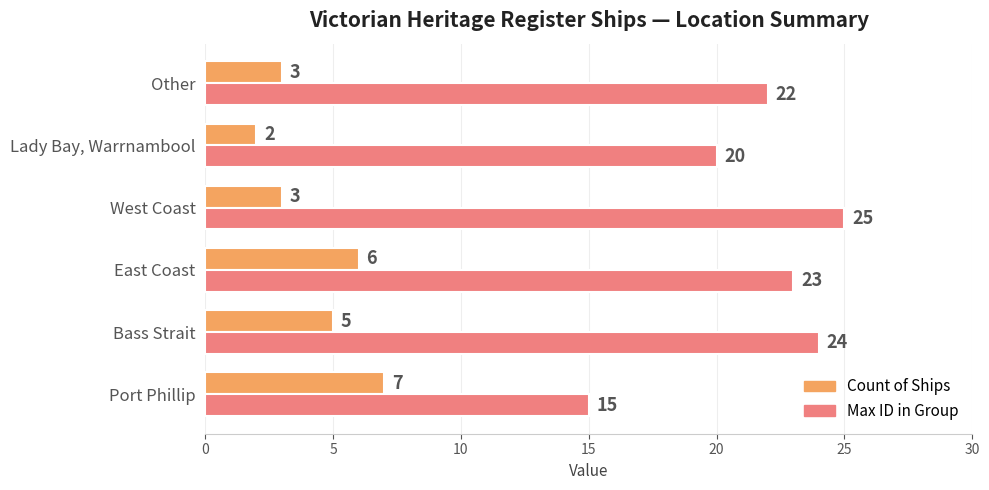

Count the number of data series in this chart.

2